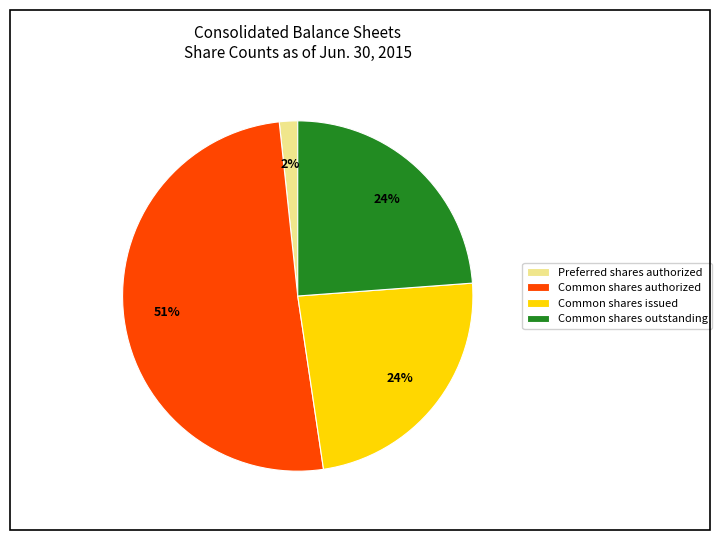

Is there any slice that represents more than half of the pie?

Yes